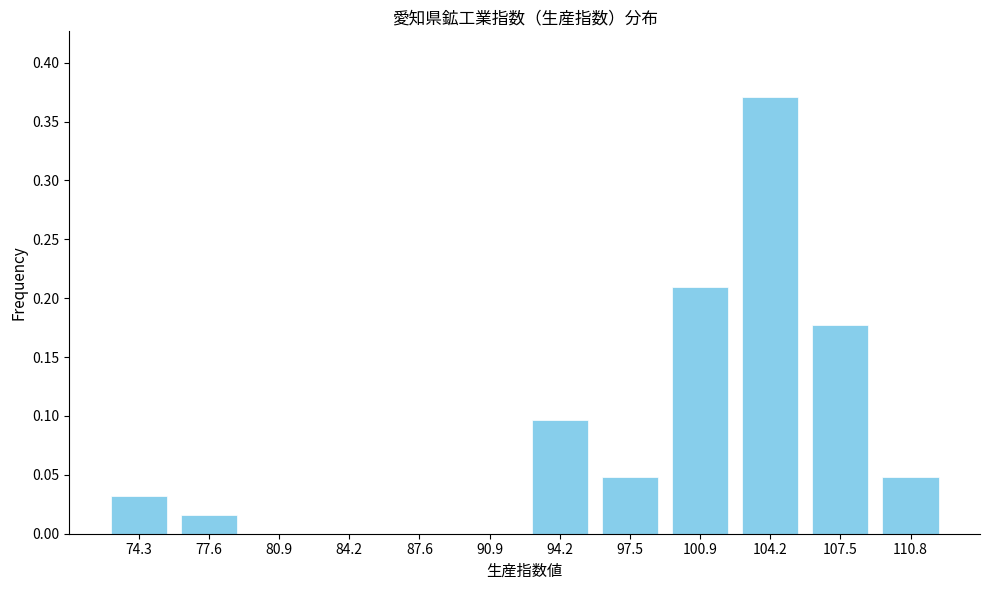

What is the sum of the values at 100.9 and 97.5?

0.3